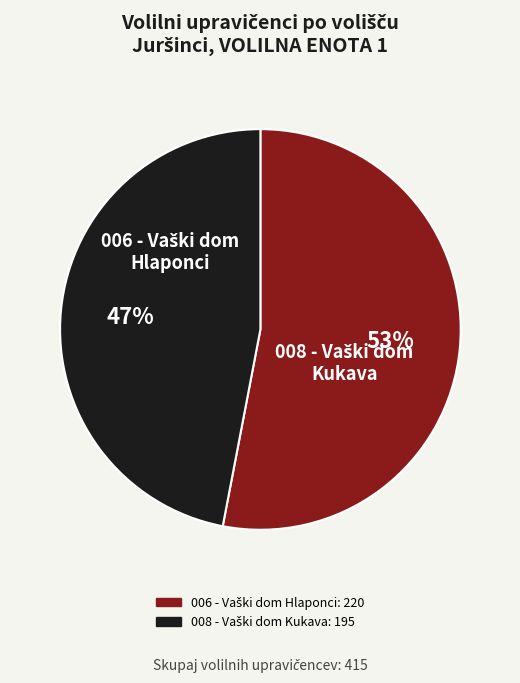

What portion of the pie excludes 008 - Vaški dom Kukava?

53.0%